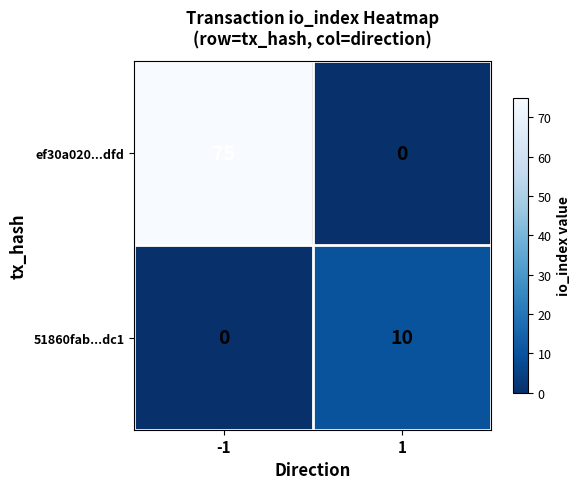

What is the maximum value shown in the chart?

75